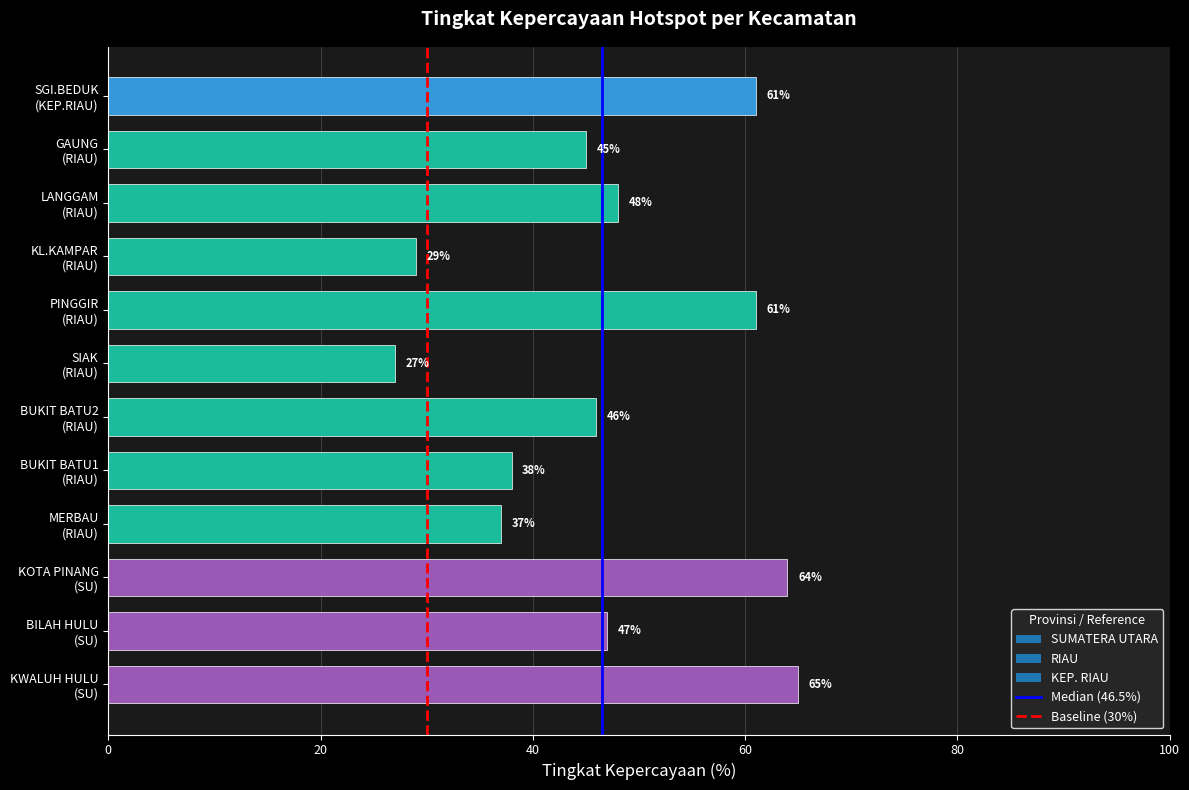

Reading bottom to top, list all the values displayed in this chart.

65	47	64	37	38	46	27	61	29	48	45	61